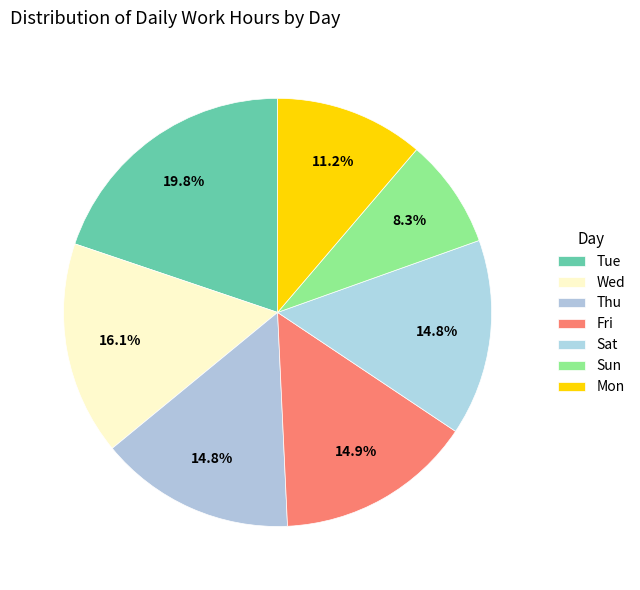

Count the number of slices in the pie.

7